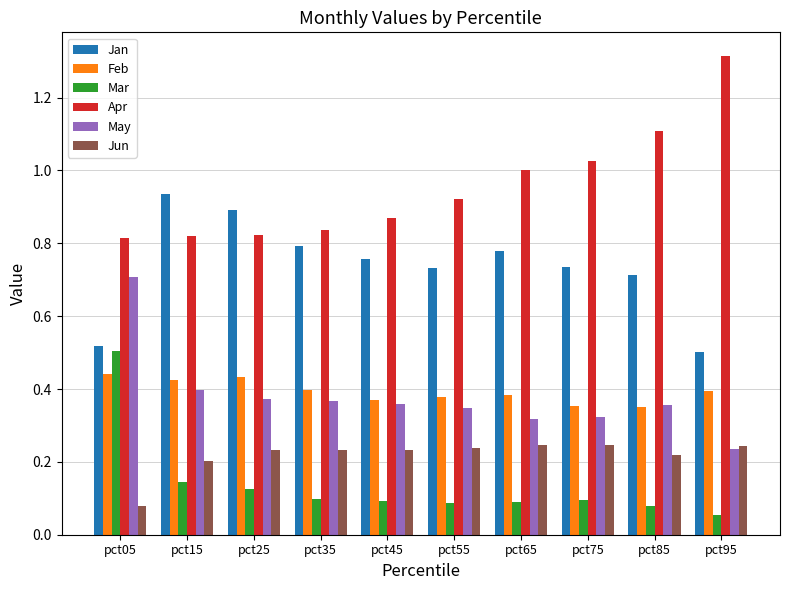

Which series changed the most between pct05 and pct55?

Mar